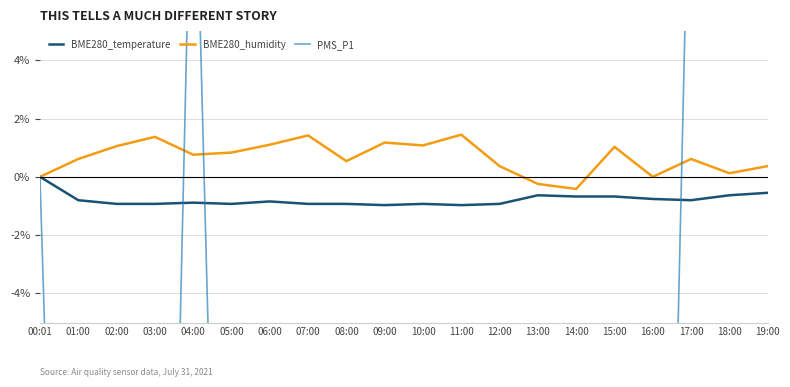

How many values in the PMS_P1 series are below -28?

12